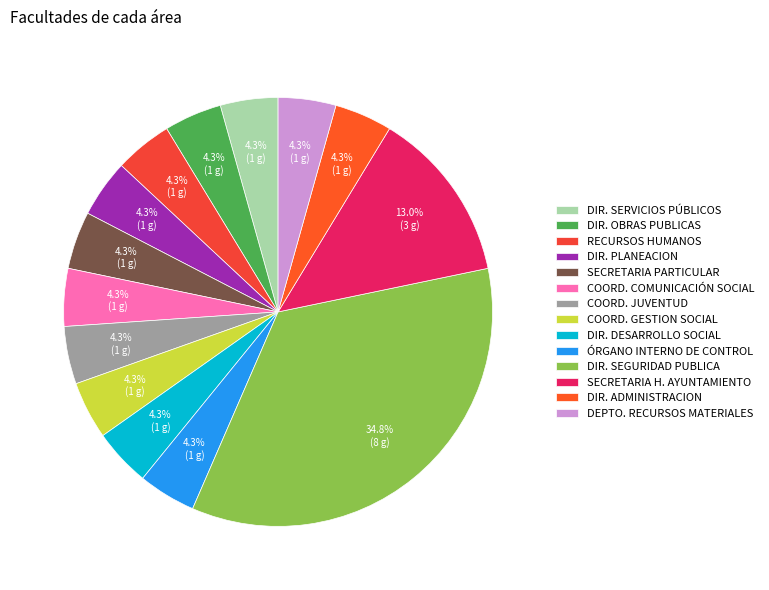

How many slices are in this pie chart?

14